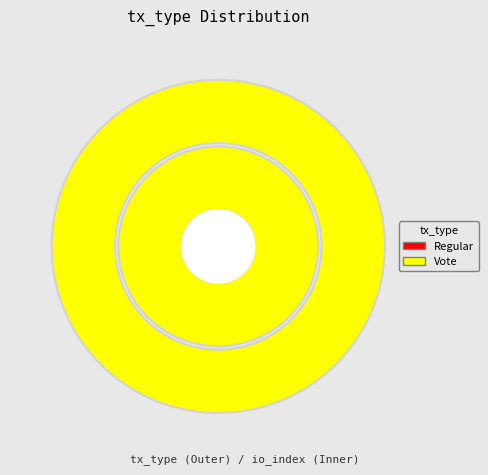

Which slice represents more than half of the pie?

Vote (io_index=2)